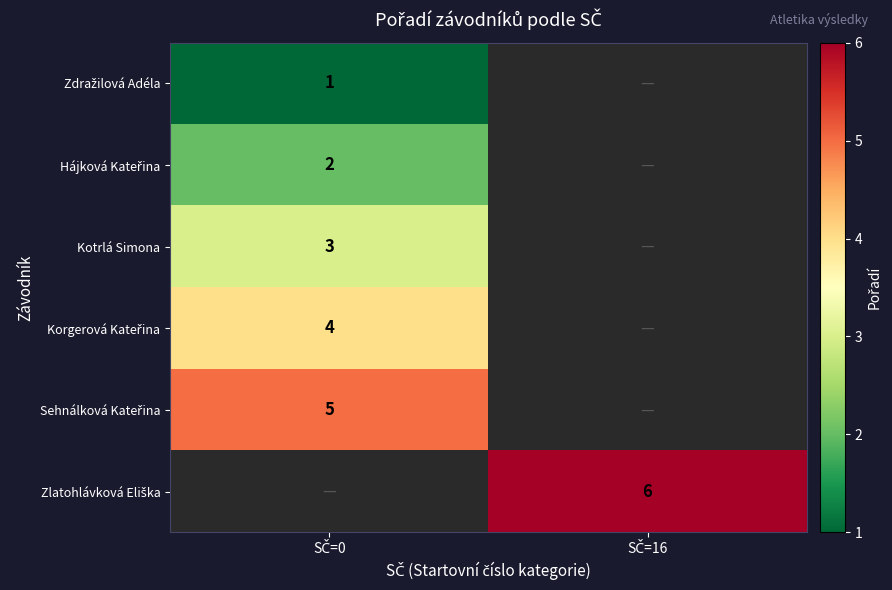

What is the sum of all Sehnálková Kateřina values?

5